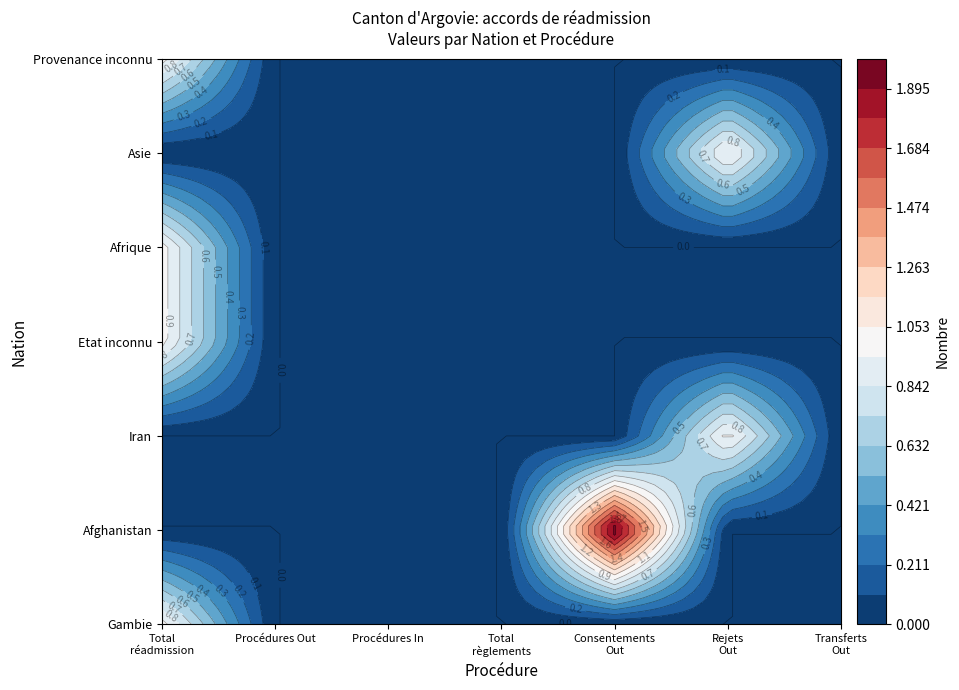

At Consentements
Out, list the series in order from smallest to largest.

Gambie, Iran, Etat inconnu, Afrique, Asie, Provenance inconnu, Afghanistan